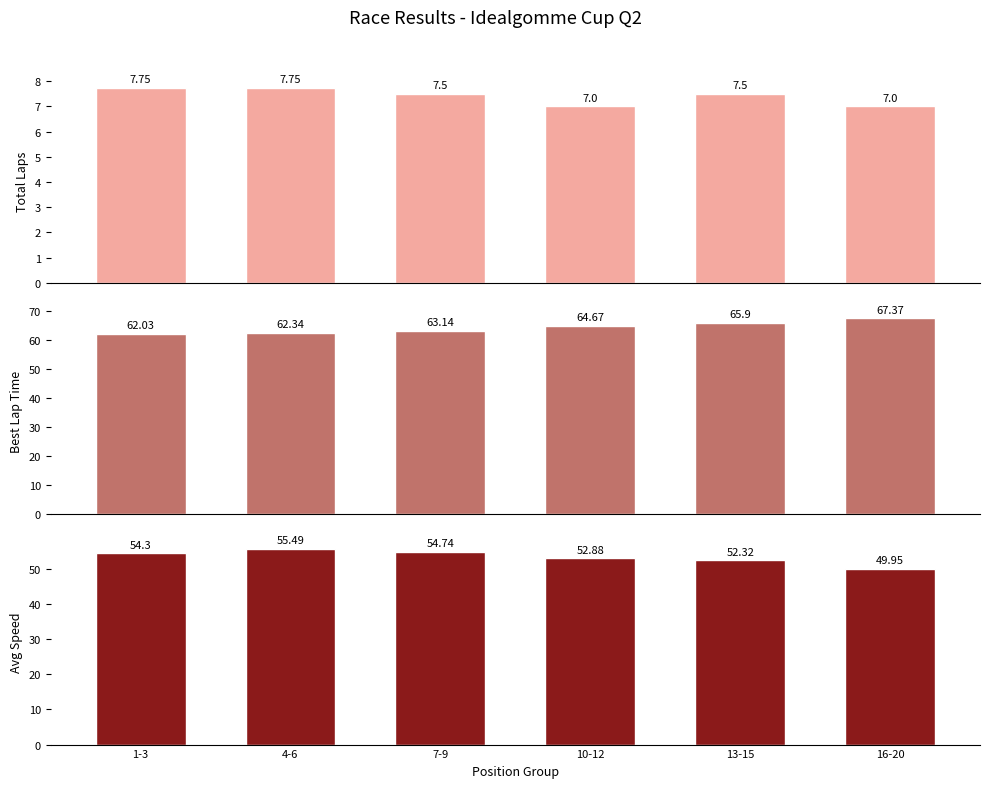

Rank the series by their average value, from lowest to highest.

Total Laps, Avg Speed, Best Lap Time